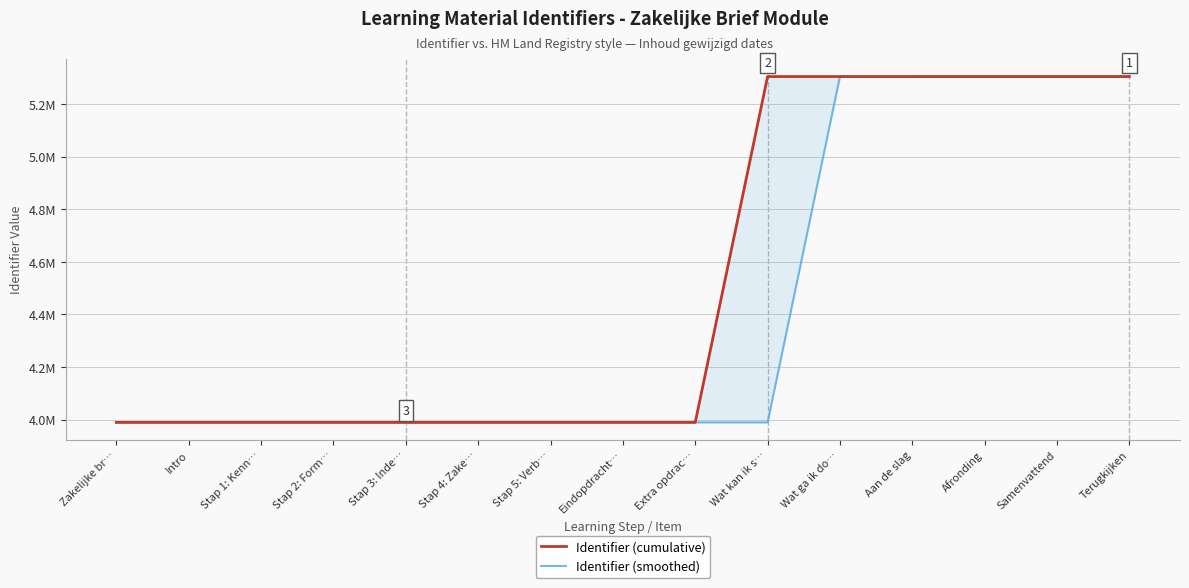

True or false: Identifier (cumulative) and Identifier (smoothed) cross at least once.

False